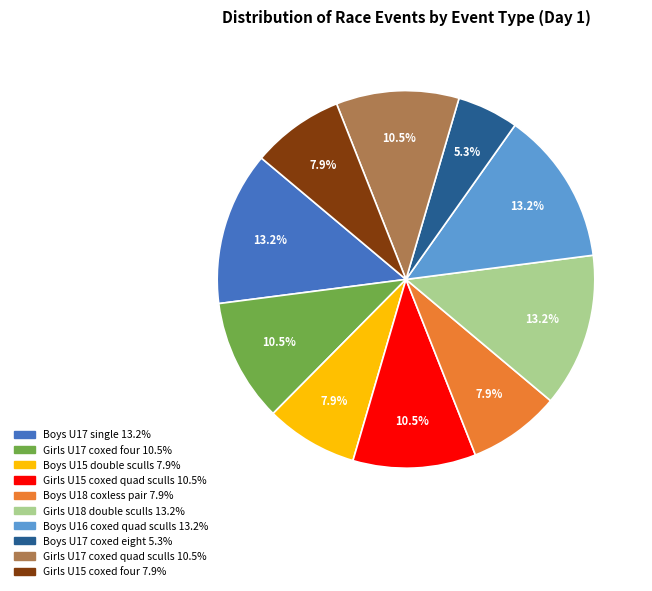

True or false: Girls U18 double sculls accounts for 13% of the total.

True